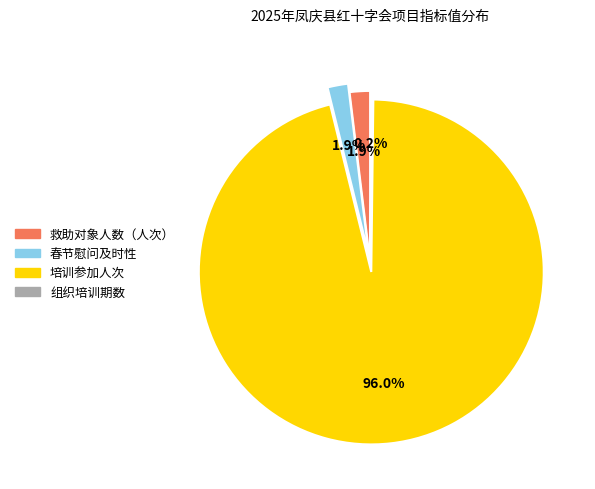

The 培训参加人次 slice represents 96% of the pie. True or false?

True